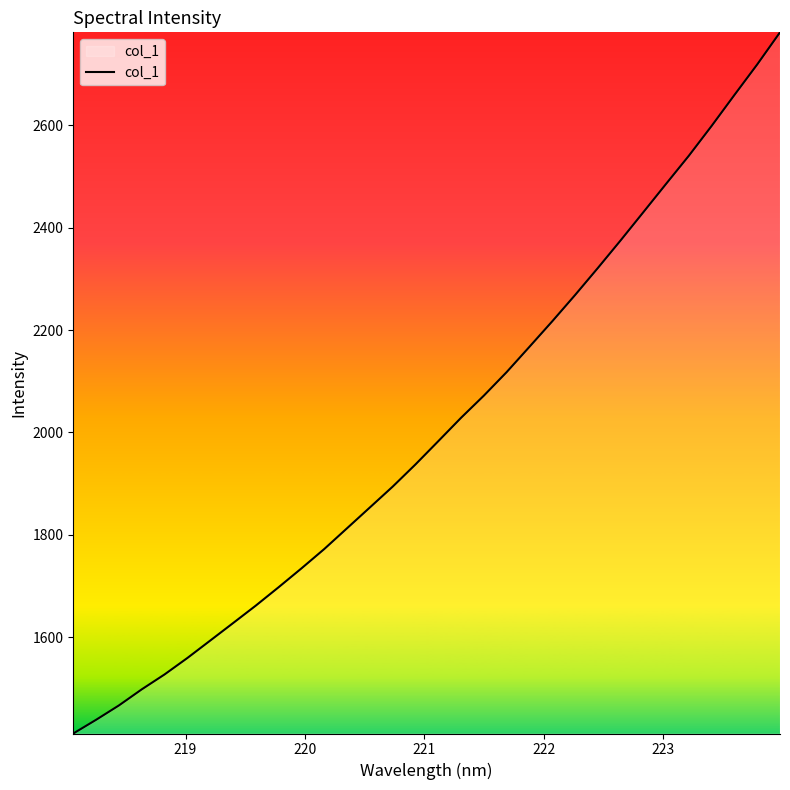

What is the greatest value displayed?

2781.7